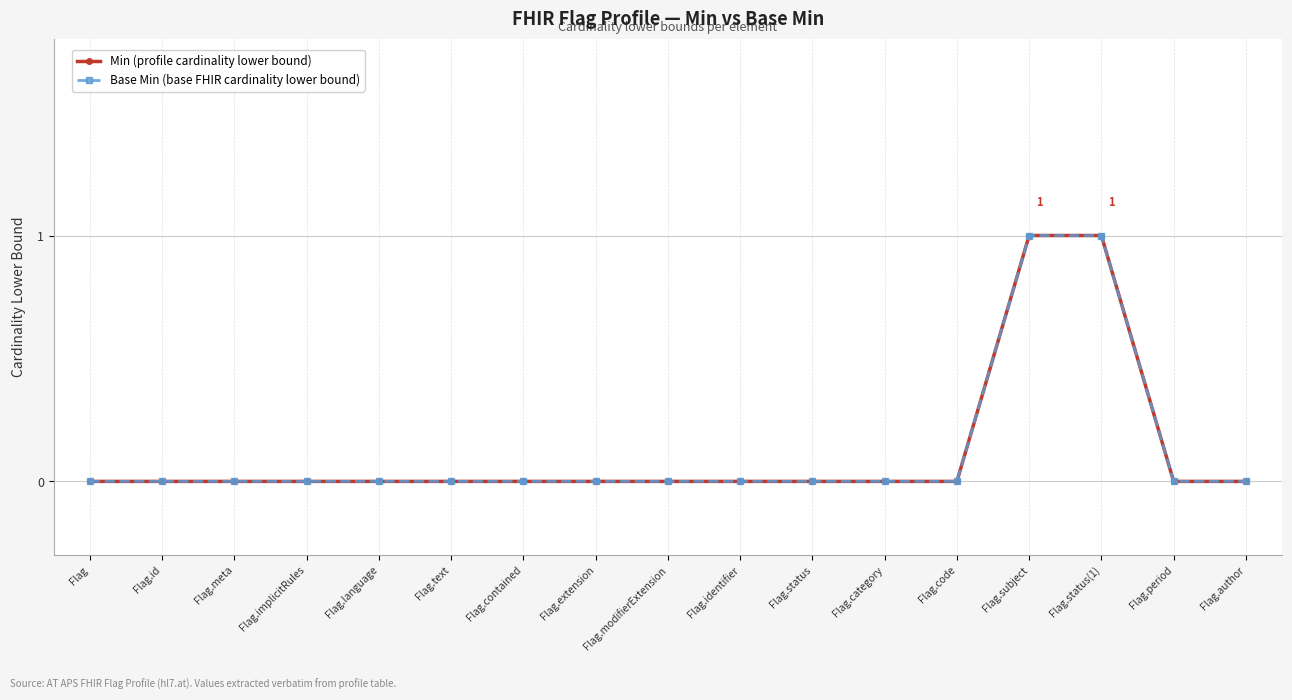

Reading left to right, extract all data points from this chart.

Min (profile cardinality lower bound): Flag=0	Flag.id=0	Flag.meta=0	Flag.implicitRules=0	Flag.language=0	Flag.text=0	Flag.contained=0	Flag.extension=0	Flag.modifierExtension=0	Flag.identifier=0	Flag.status=0	Flag.category=0	Flag.code=0	Flag.subject=1	Flag.status(1)=1	Flag.period=0	Flag.author=0
Base Min (base FHIR cardinality lower bound): Flag=0	Flag.id=0	Flag.meta=0	Flag.implicitRules=0	Flag.language=0	Flag.text=0	Flag.contained=0	Flag.extension=0	Flag.modifierExtension=0	Flag.identifier=0	Flag.status=0	Flag.category=0	Flag.code=0	Flag.subject=1	Flag.status(1)=1	Flag.period=0	Flag.author=0